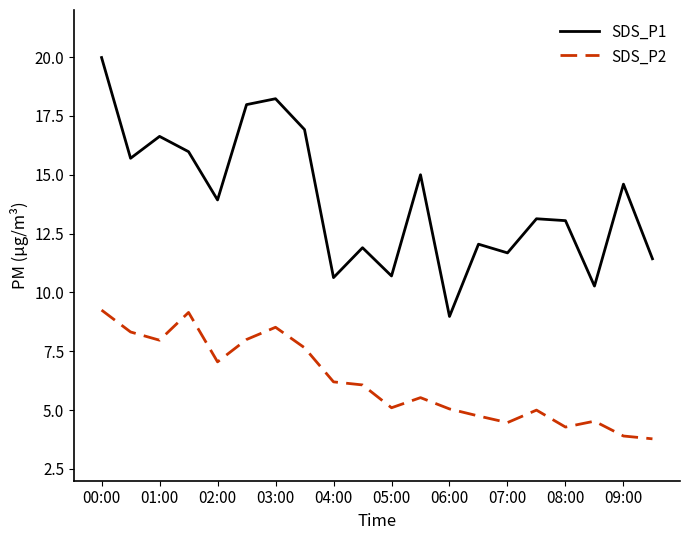

True or false: SDS_P2 and SDS_P1 cross at least once.

False